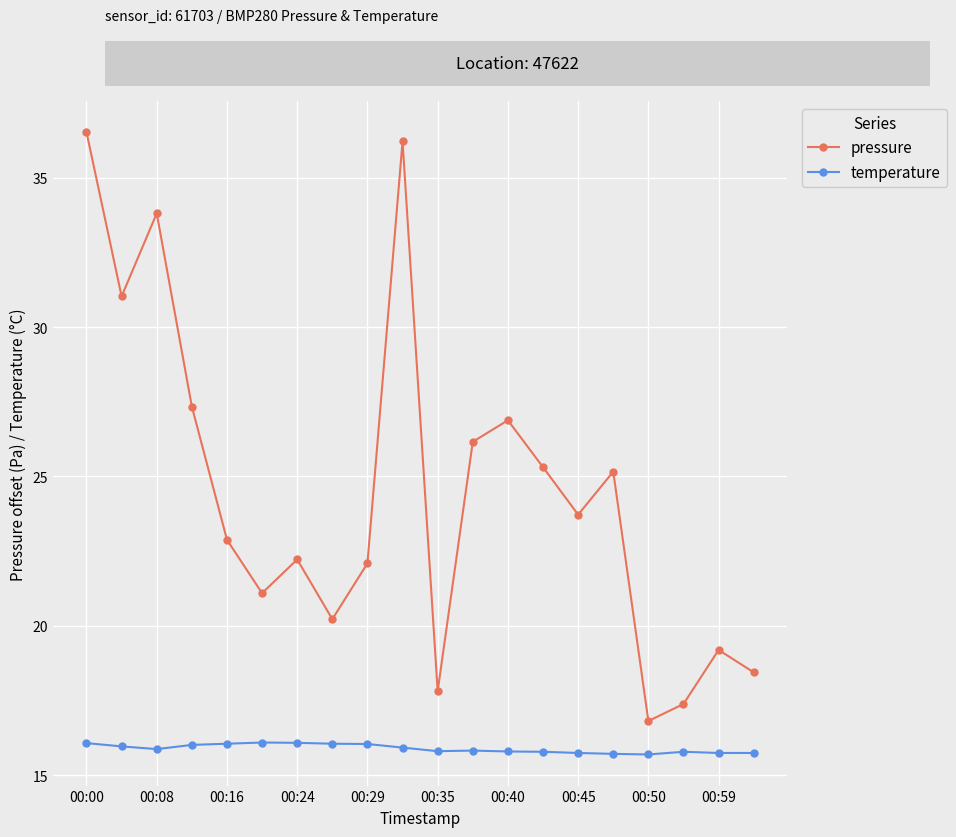

How many data points in pressure are above 23?

10